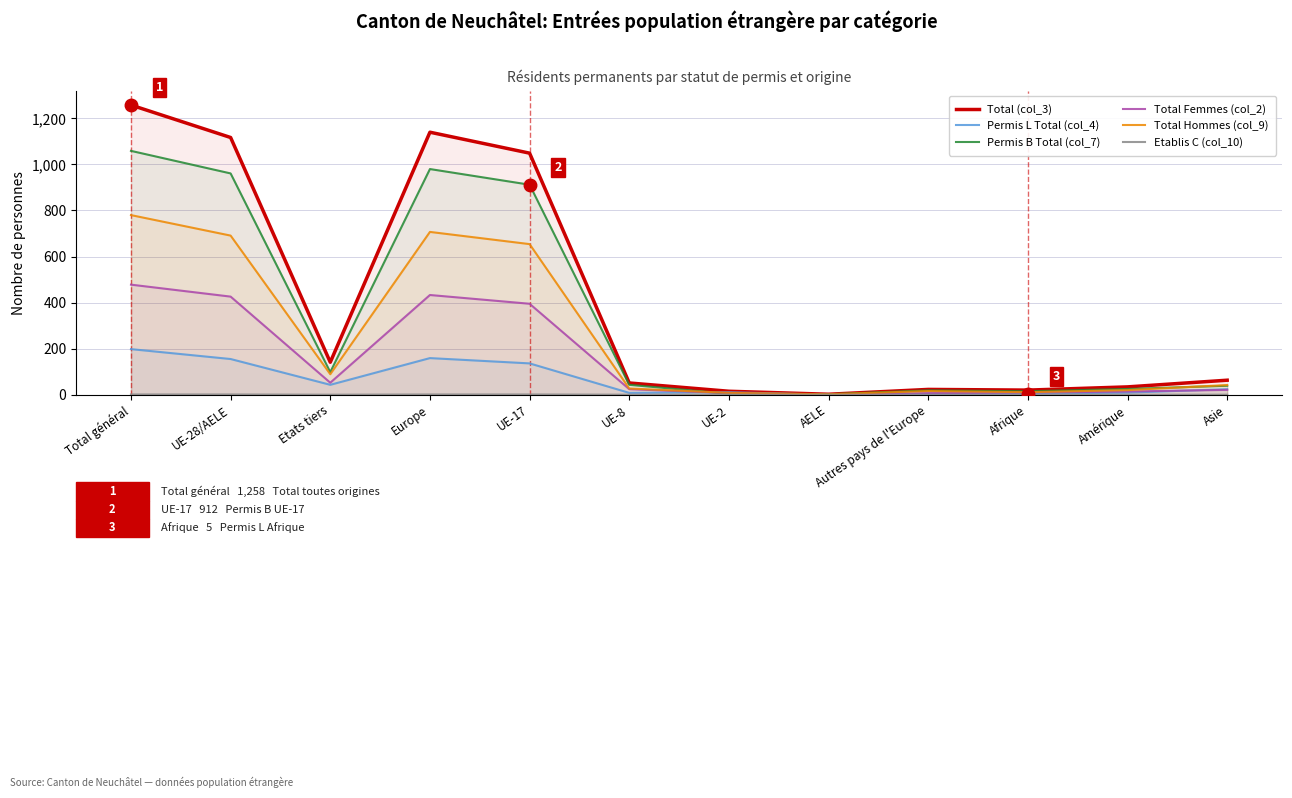

What is the value of the Permis B Total (col_7) point at the 12th from the left?

39